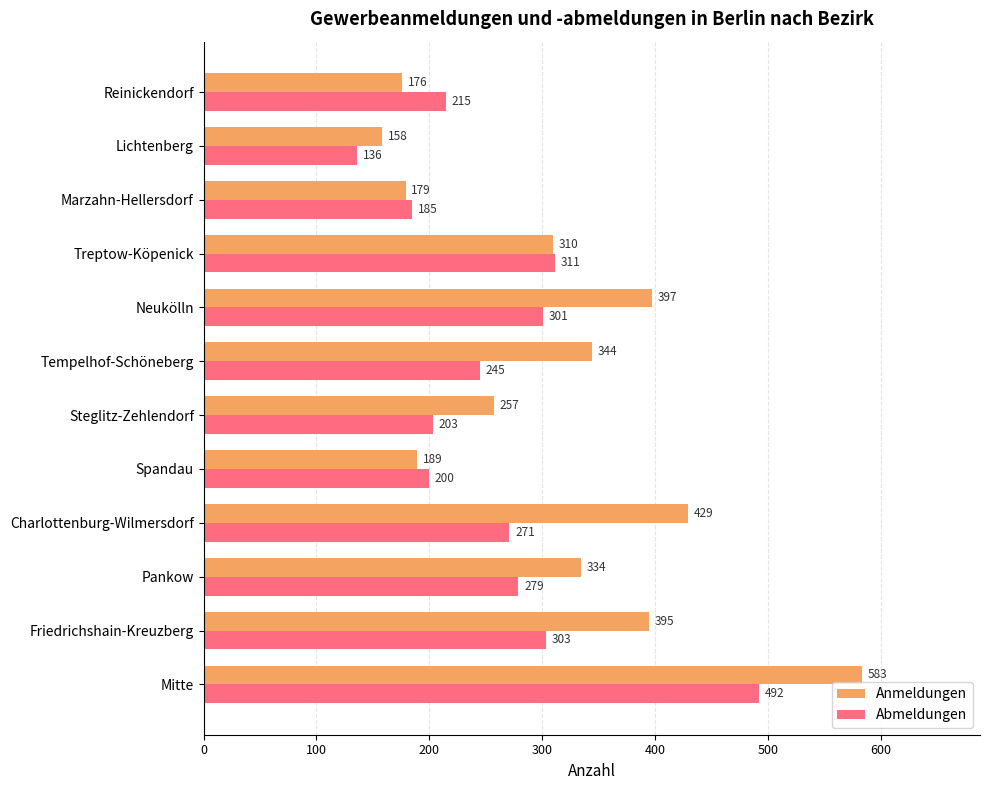

Between Spandau and Reinickendorf, which series saw the biggest shift?

Abmeldungen